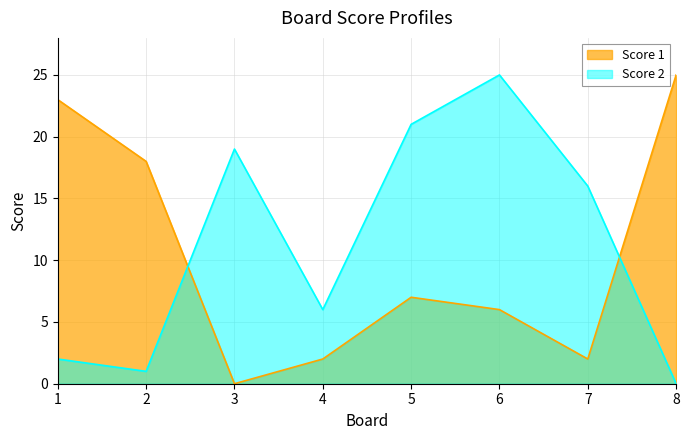

What are all the series names shown in the legend?

Score 1, Score 2